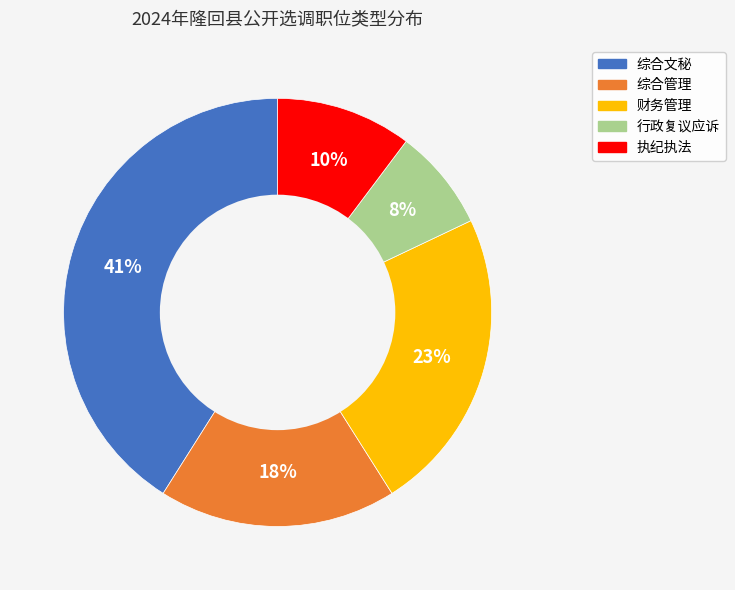

To the nearest percent, what is the difference between the largest and smallest slice percentages?

33%